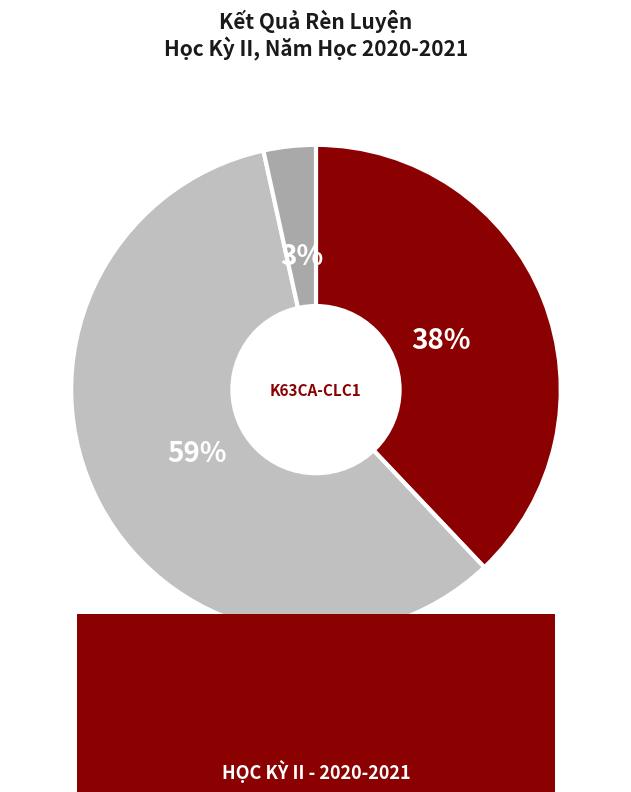

Rank the categories by value from lowest to highest.

Khá, Xuất sắc, Tốt